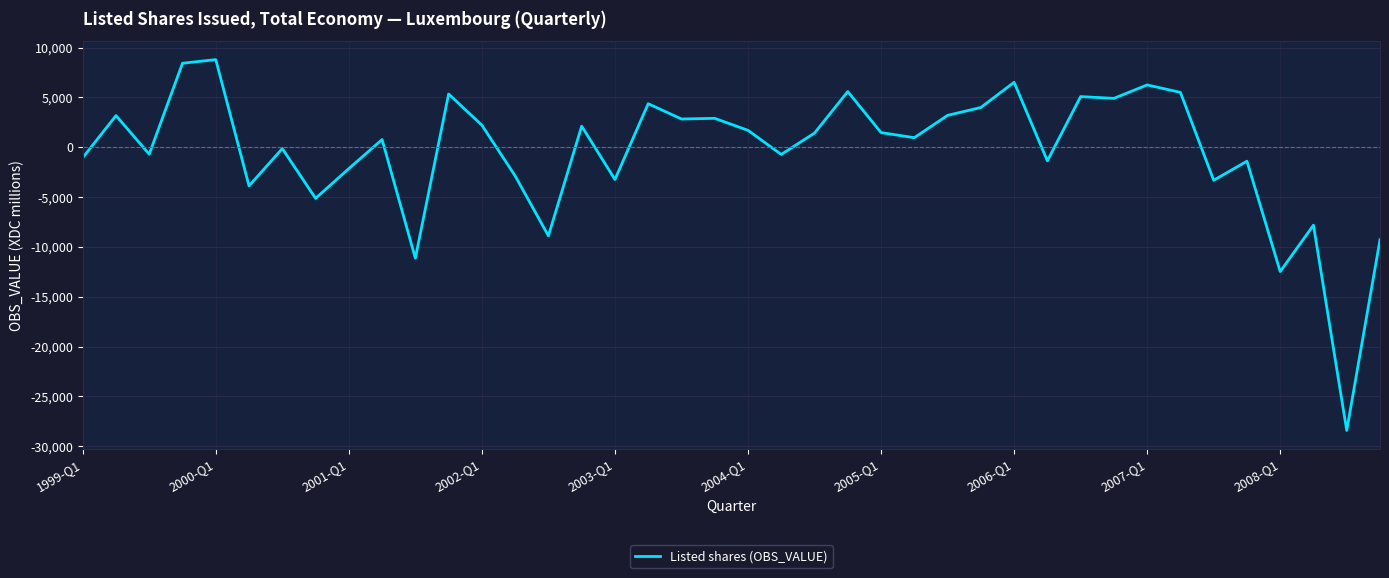

What is the smallest value displayed?

-28420.8